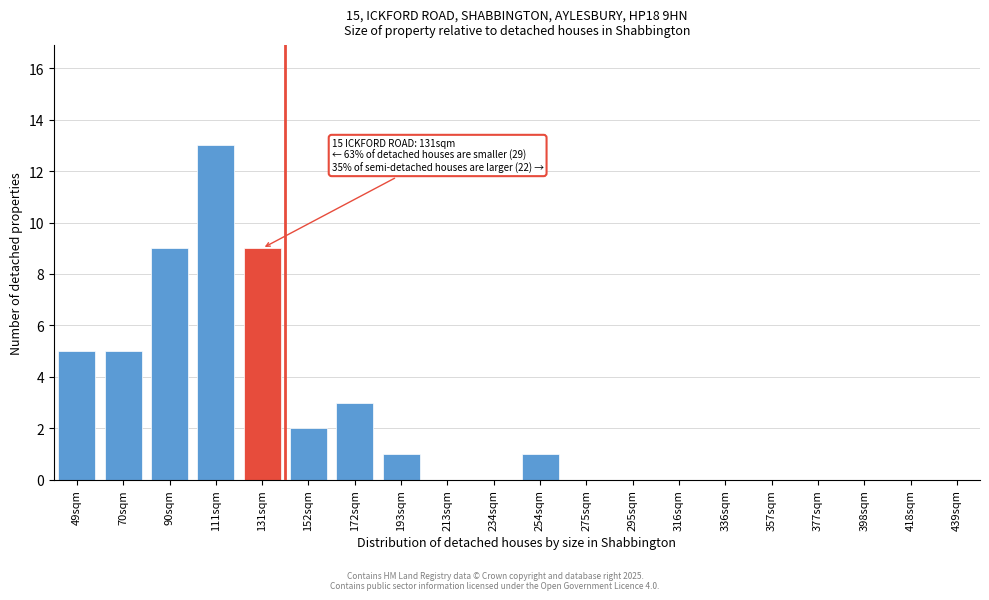

Reading left to right, list all the values displayed in this chart.

49sqm=5	70sqm=5	90sqm=9	111sqm=13	131sqm=9	152sqm=2	172sqm=3	193sqm=1	213sqm=0	234sqm=0	254sqm=1	275sqm=0	295sqm=0	316sqm=0	336sqm=0	357sqm=0	377sqm=0	398sqm=0	418sqm=0	439sqm=0